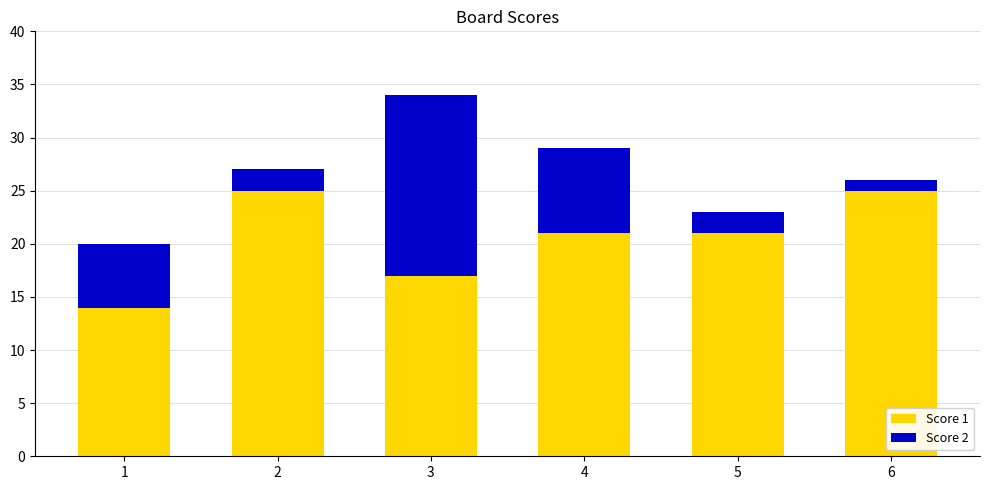

At which category is the sum across all series the highest?

3